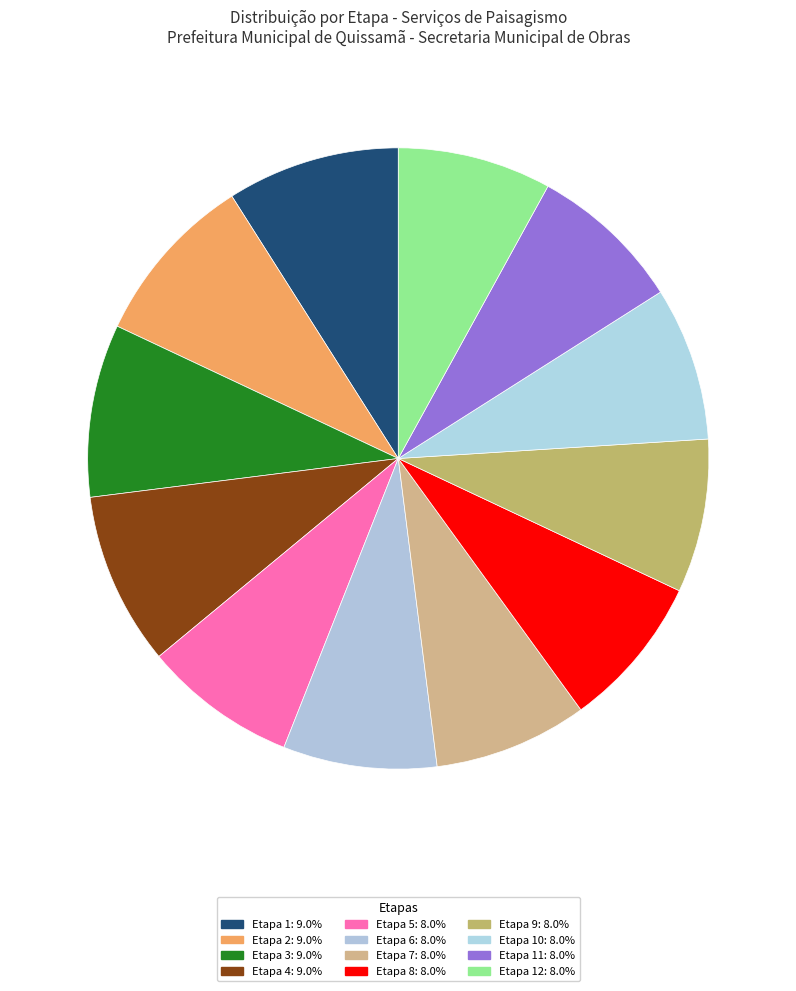

Does any single category account for the majority?

No